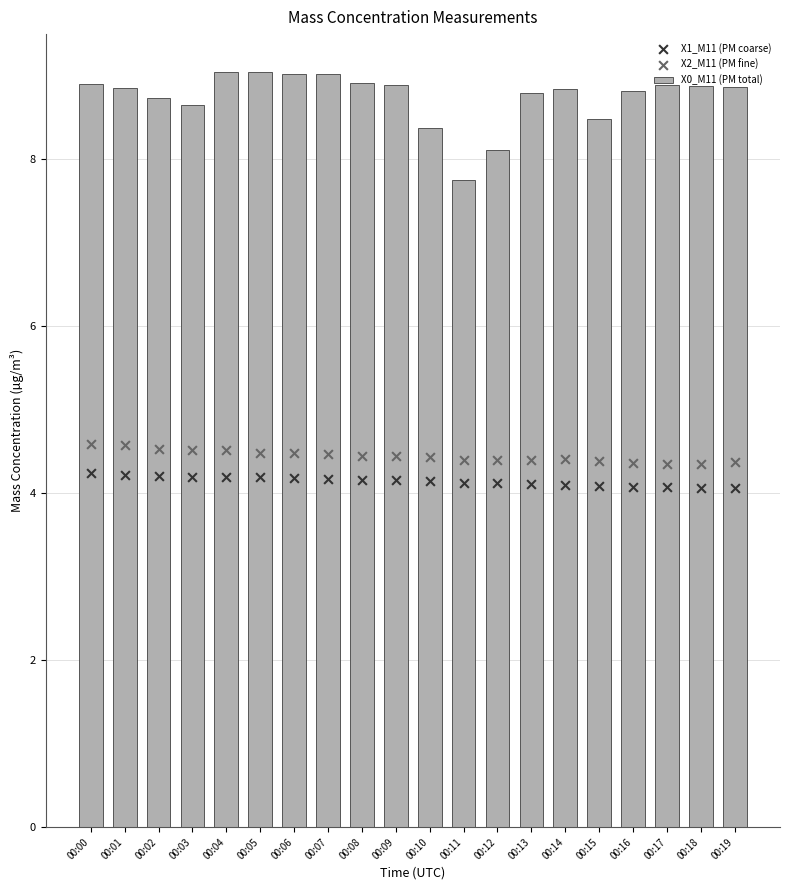

Which series contains the highest Y value?

X0_M11 (PM total)